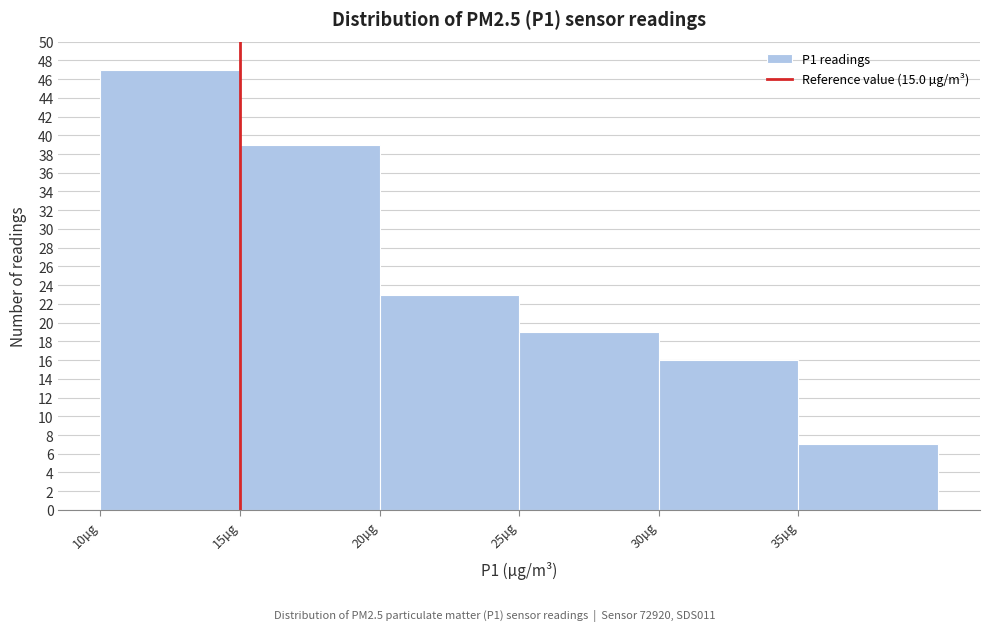

Reading left to right, transcribe this chart: for each bar, give the range it covers on the x-axis and its height. The values are not printed on the chart, so give them approximately, as read against the axis.

10 to 15: 47
15 to 20: 39
20 to 25: 23
25 to 30: 19
30 to 35: 16
35 to 40: 7